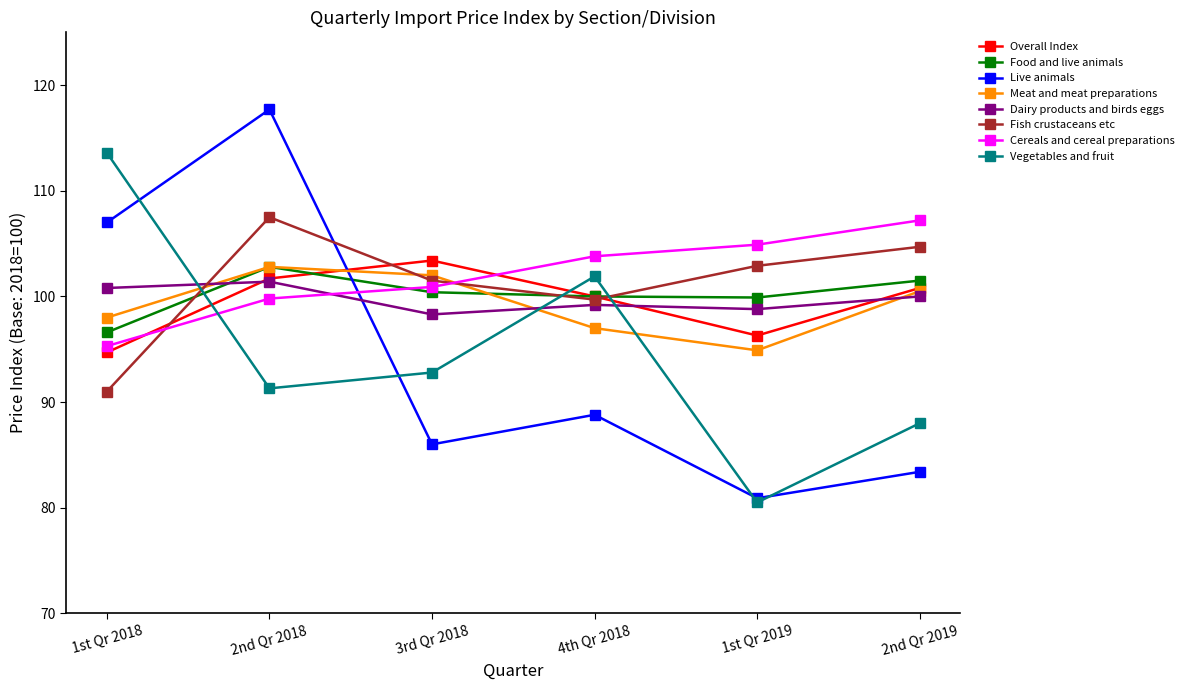

Which series has the largest range (max minus min)?

Live animals